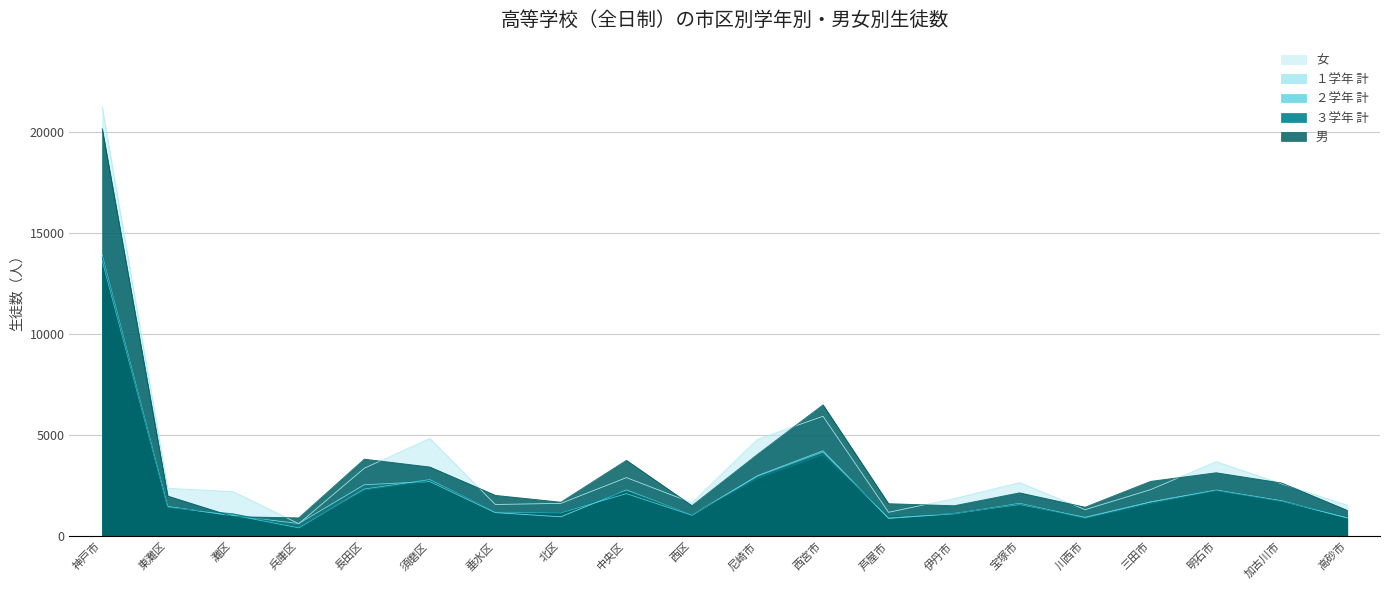

What is the label of the 8th point from the left?

北区